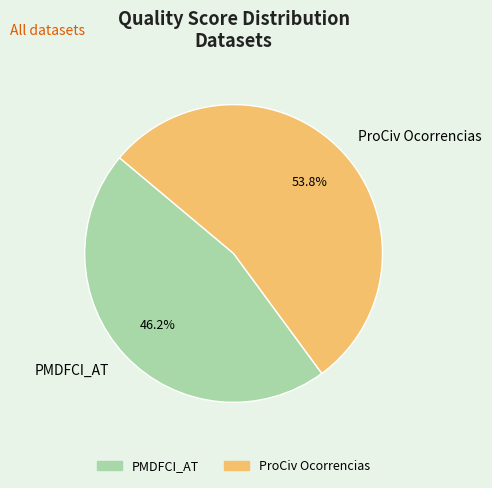

Does PMDFCI_AT account for over 50% of the chart?

No